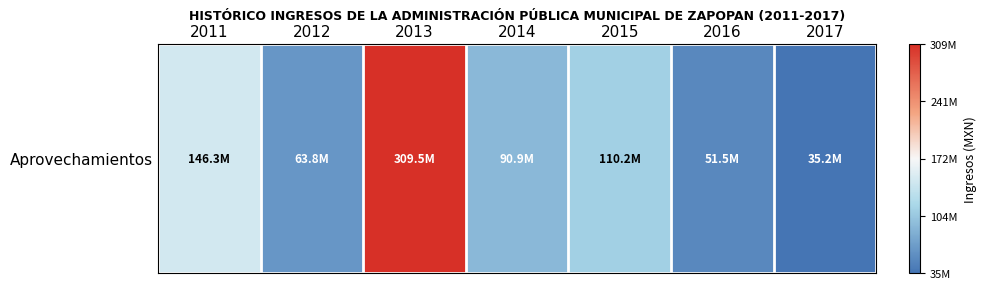

Approximately how many times larger is the value at 2015 compared to 2013?

0.4